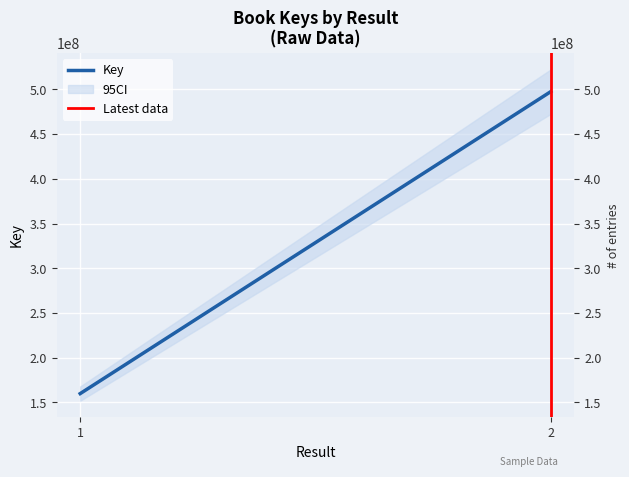

Reading right to left, list all the values displayed in this chart.

Key: 497522756	159875125
Latest data: 1	0